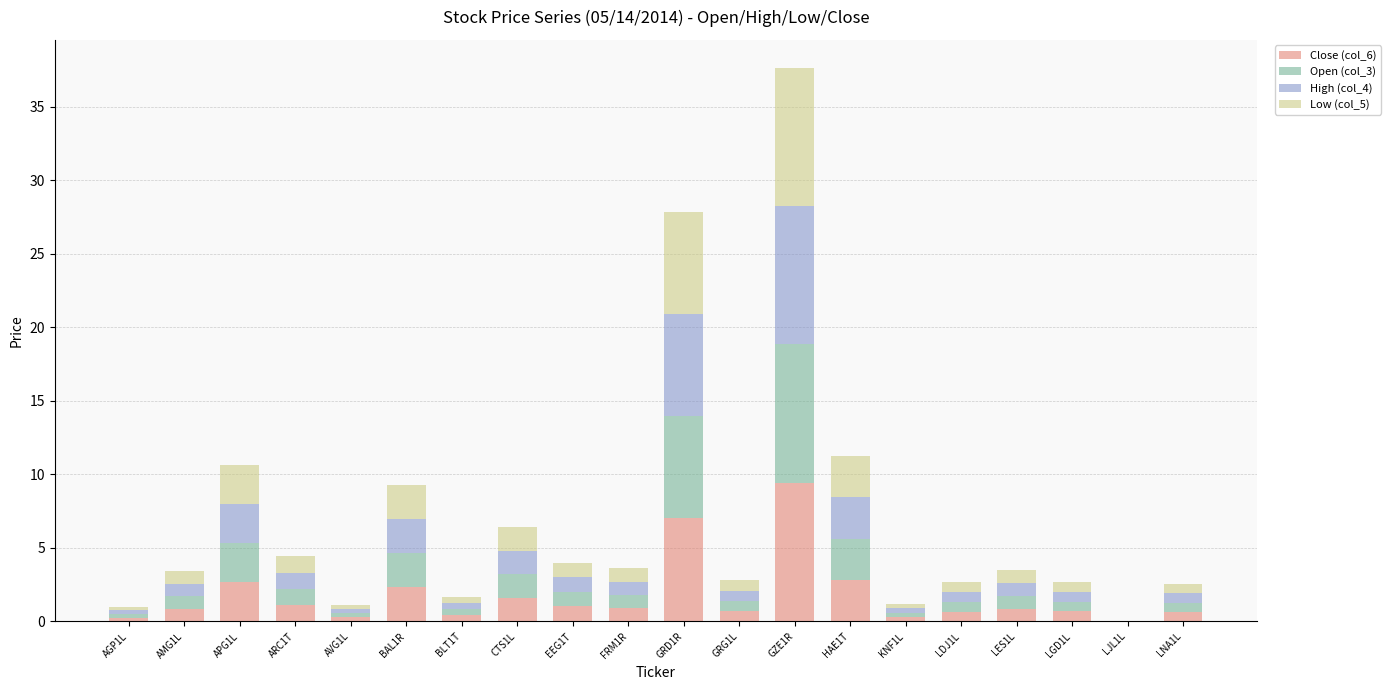

At which label does Close (col_6) reach its peak?

GZE1R